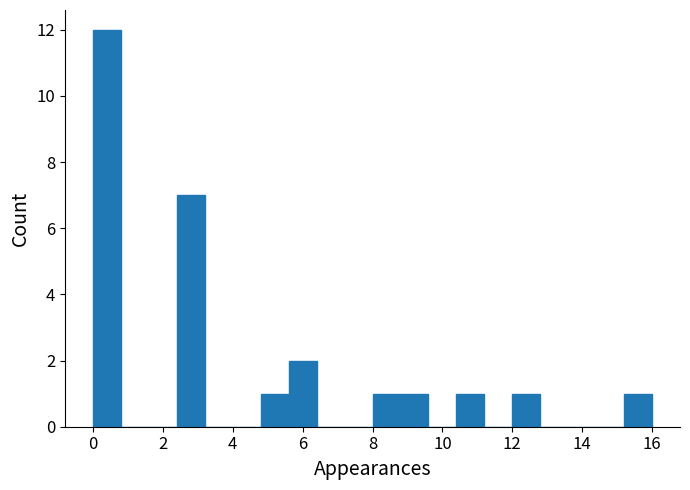

Which range on the x-axis has the tallest bar?

0.0 to 0.8